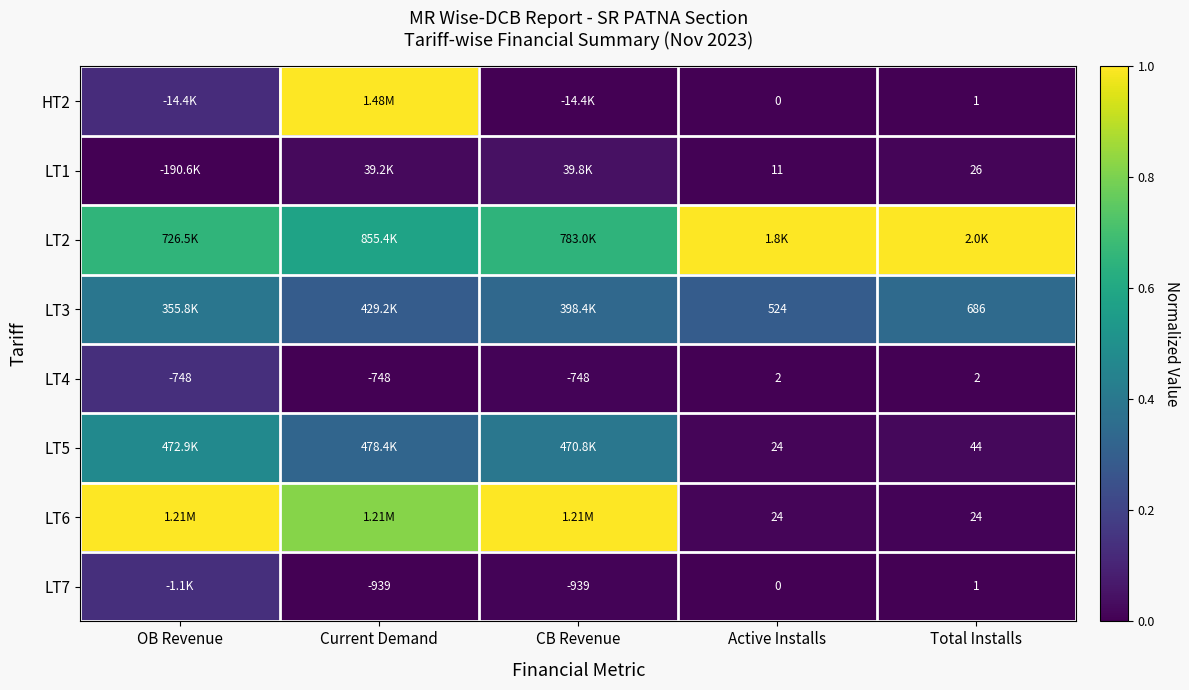

The LT3 series shows 0.2 at OB Revenue. True or false?

False